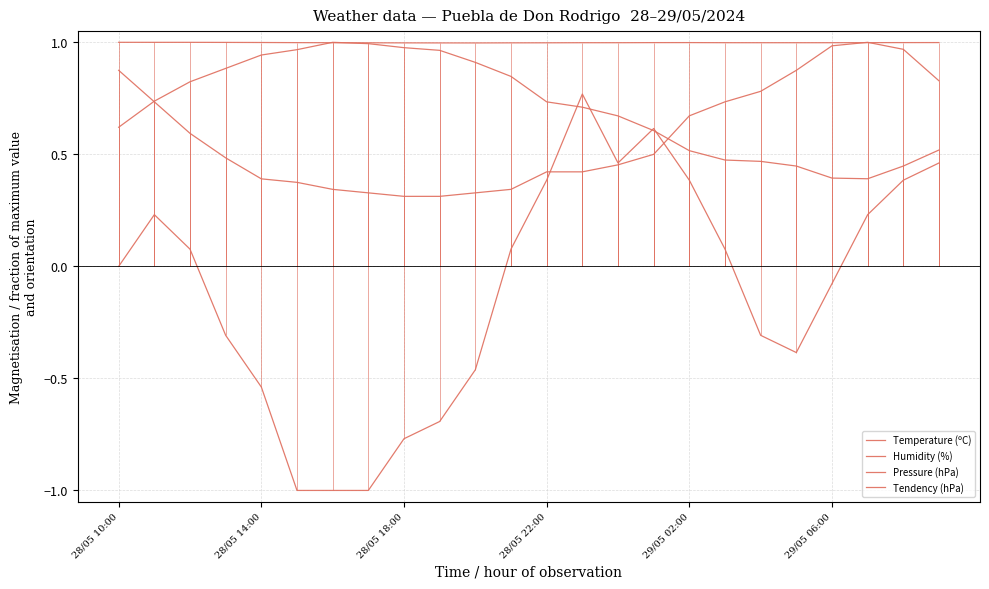

At which category does Pressure (hPa) reach its first local valley?

10